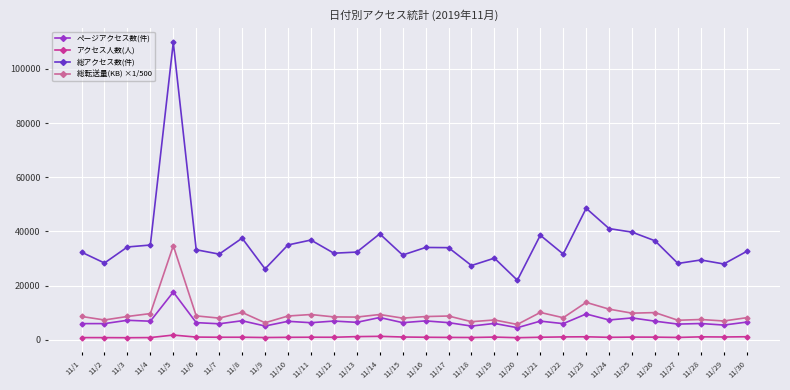

Which series has the largest total across all categories?

総アクセス数(件)